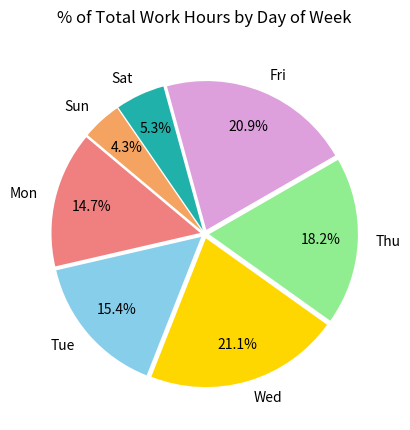

To the nearest percent, what is the difference between the largest and smallest slice percentages?

17%